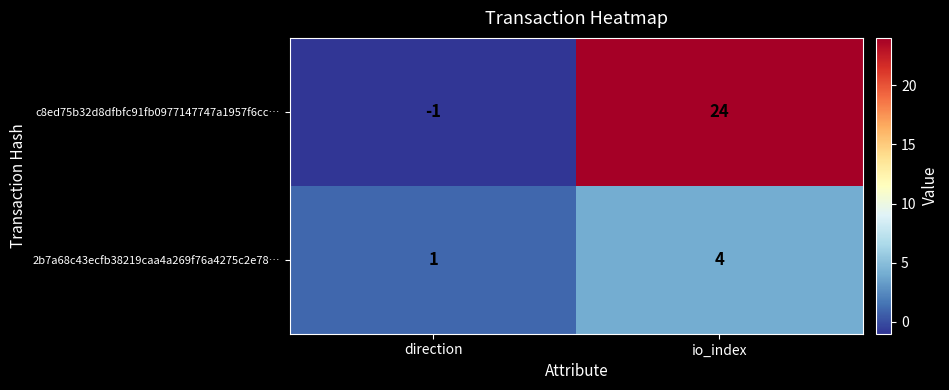

What is the sum of the c8ed75b32d8dfbfc91fb0977147747a1957f6cc… values at io_index and direction?

23